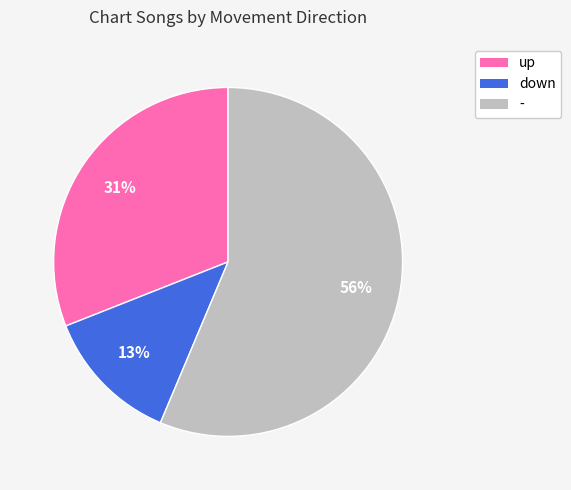

Which slice is the largest?

-